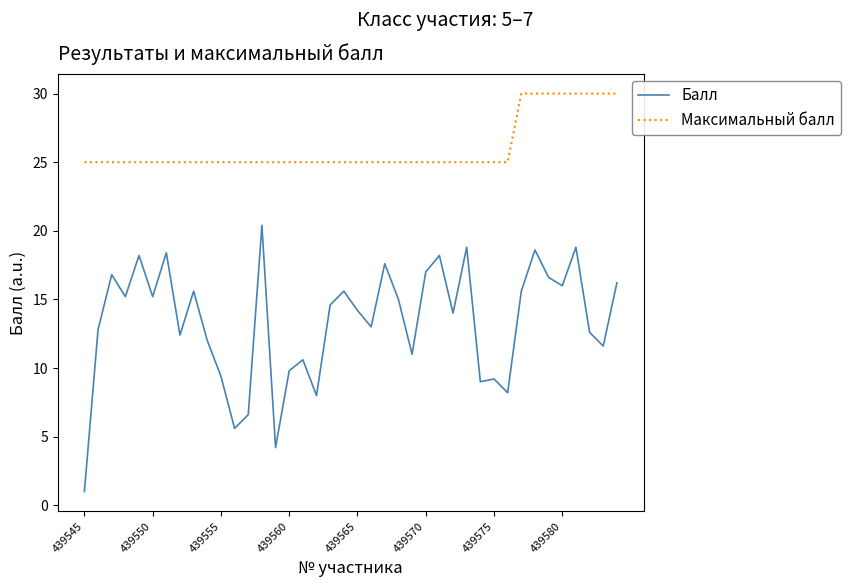

Which series has the largest range (max minus min)?

Балл